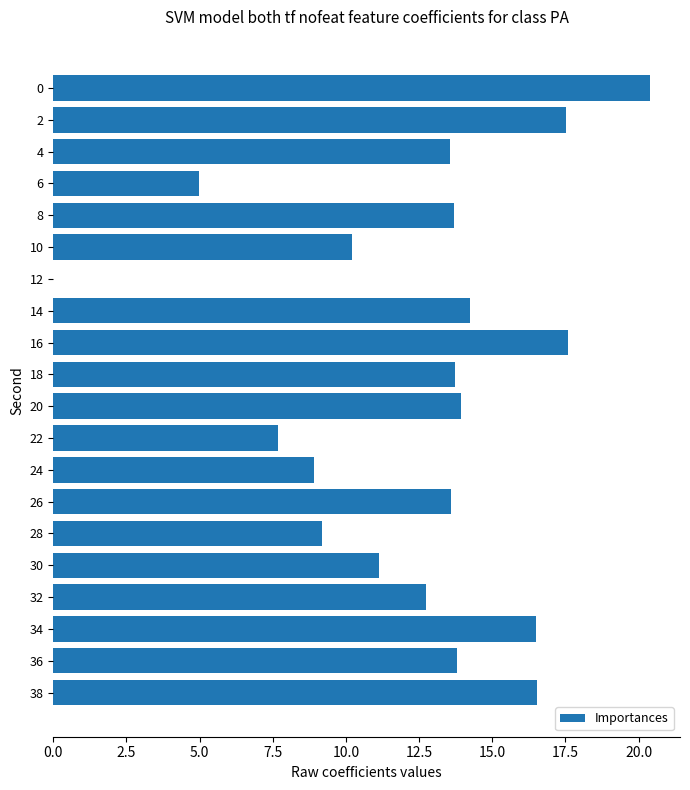

Does the chart contain stacked bars?

No